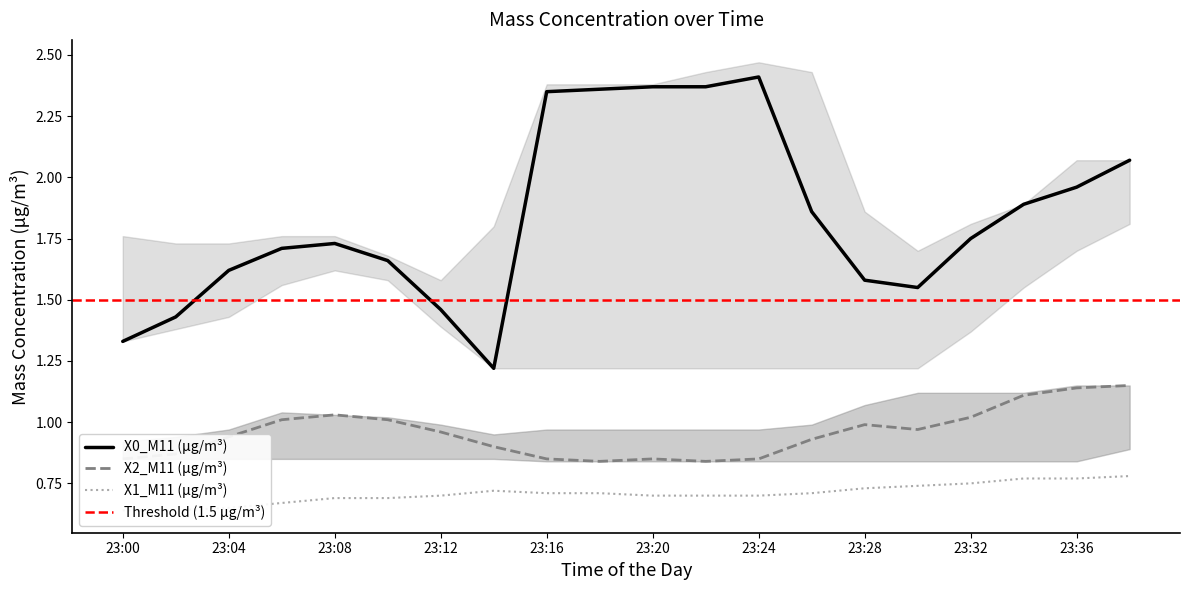

Is it true that X1_M11 (μg/m³) equals 0.3 at 23:24?

False